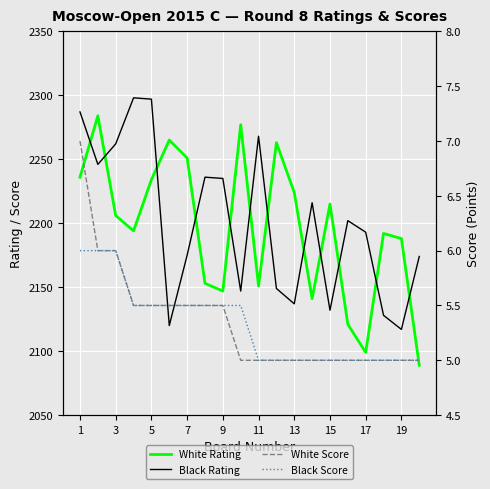

Which series has the widest spread of values?

White Rating